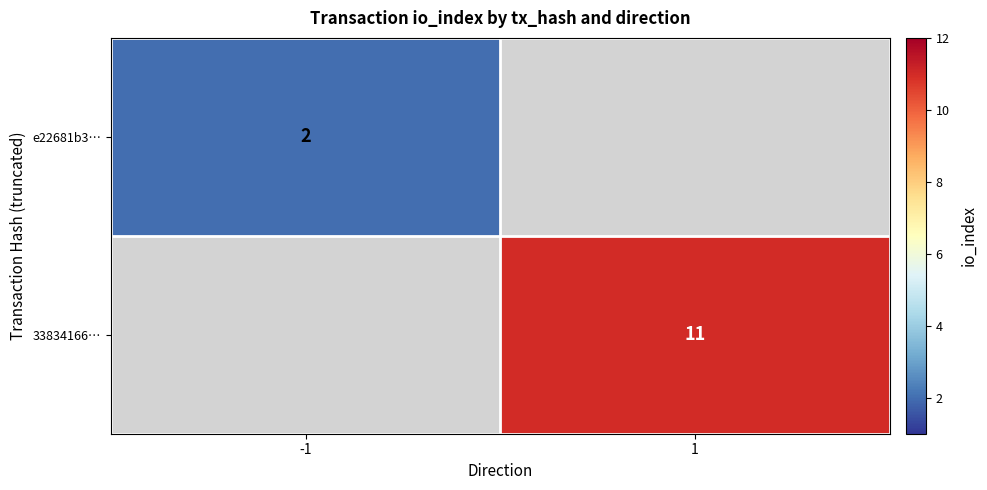

True or false: e22681b3… has a value of 3 at -1.

False